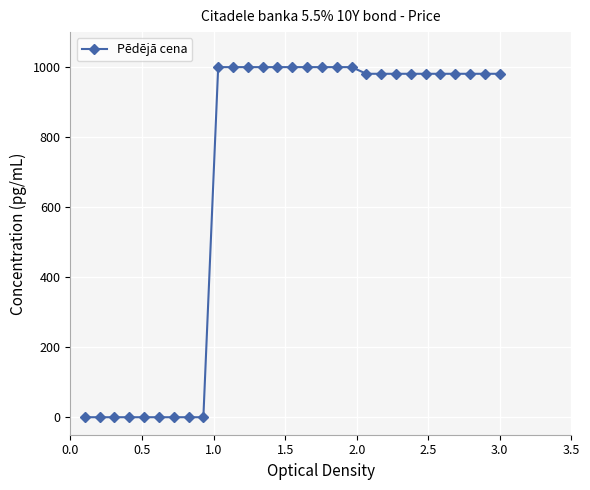

What is the average value?

683.1